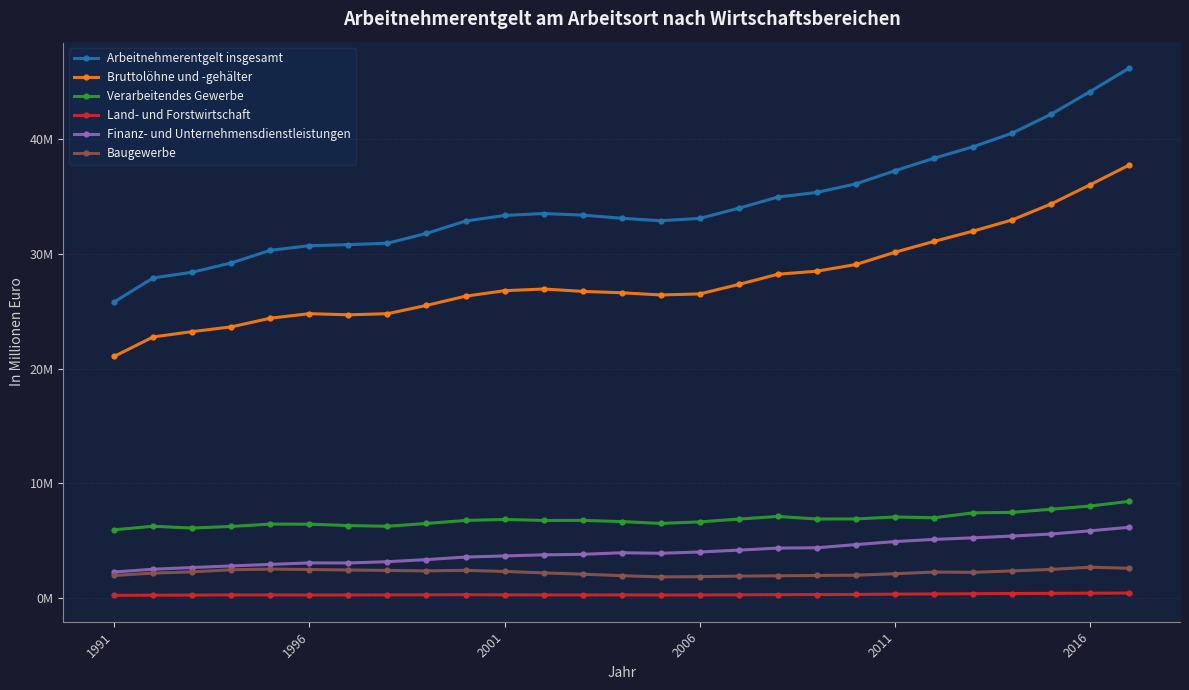

True or false: Verarbeitendes Gewerbe and Finanz- und Unternehmensdienstleistungen cross at least once.

False